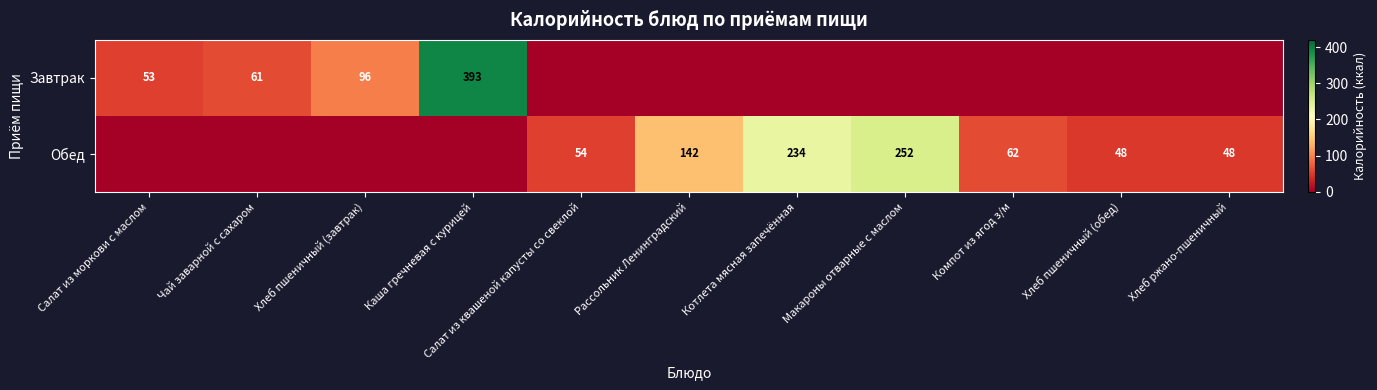

The value of Завтрак at Салат из моркови с маслом is 53. True or false?

True